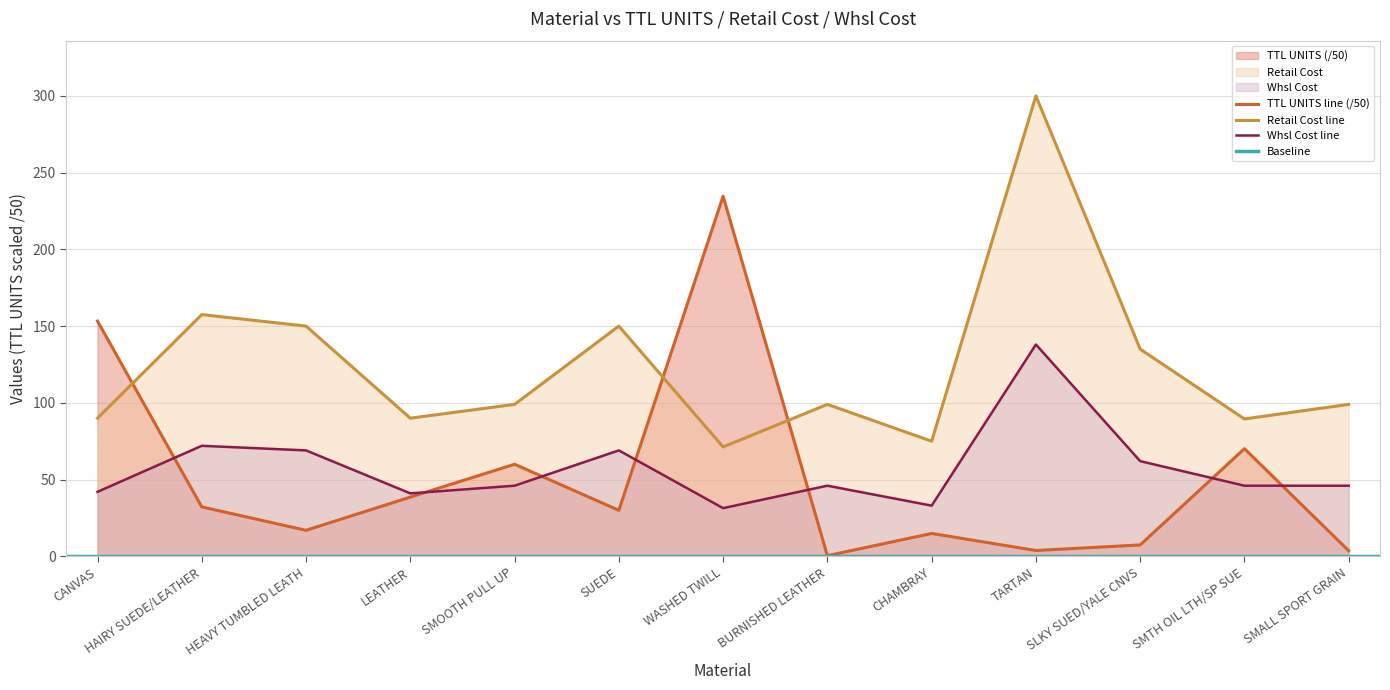

True or false: Whsl Cost has a value of 138.0 at TARTAN.

True